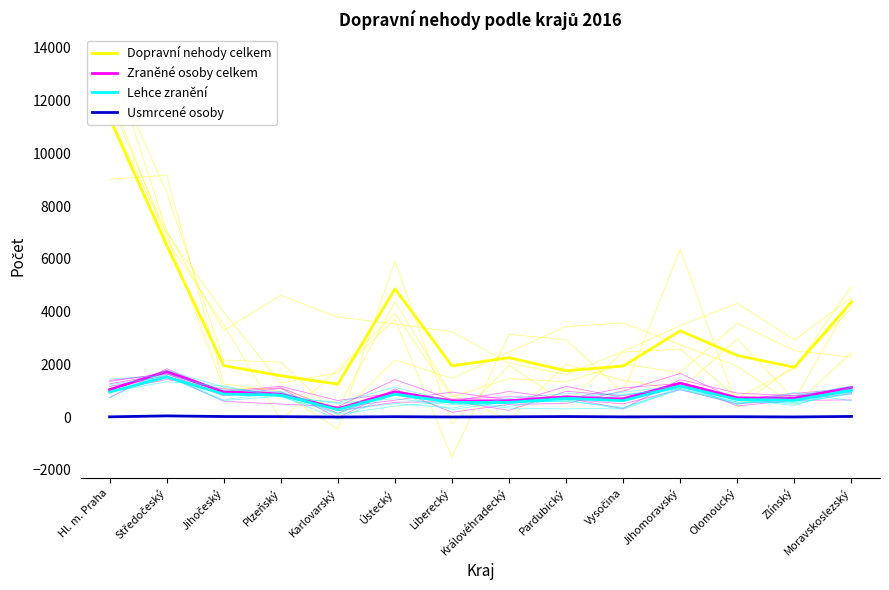

Between Jihomoravský and Středočeský, which is larger?

Středočeský